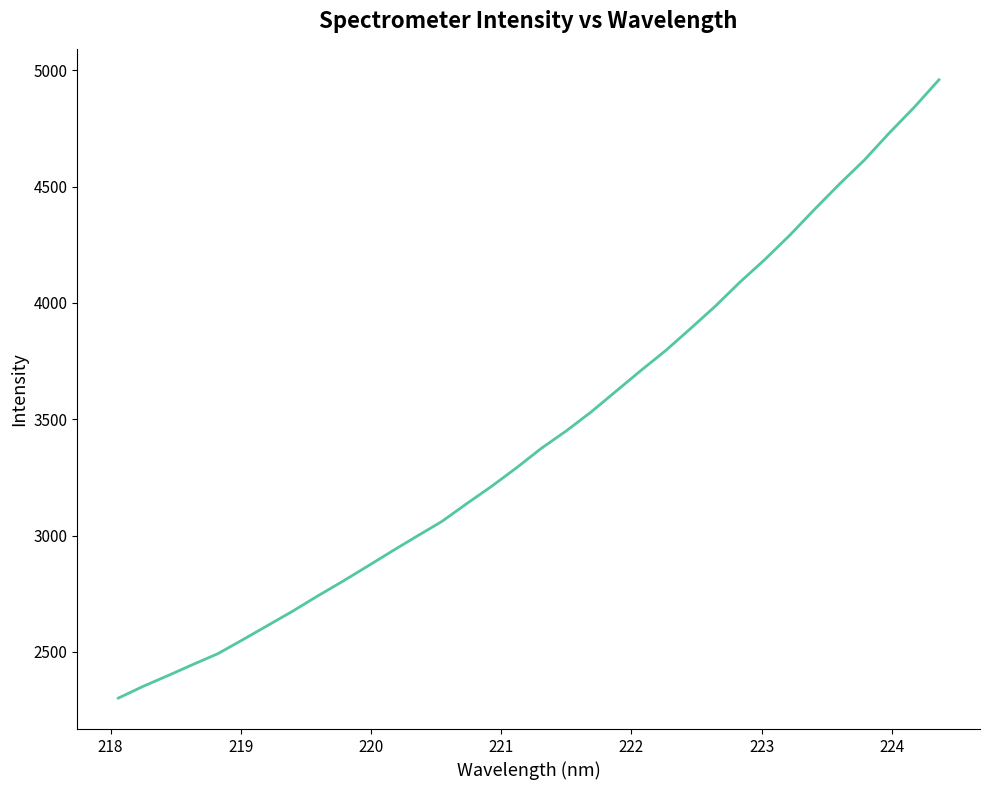

What is the minimum value shown in the chart?

2301.6